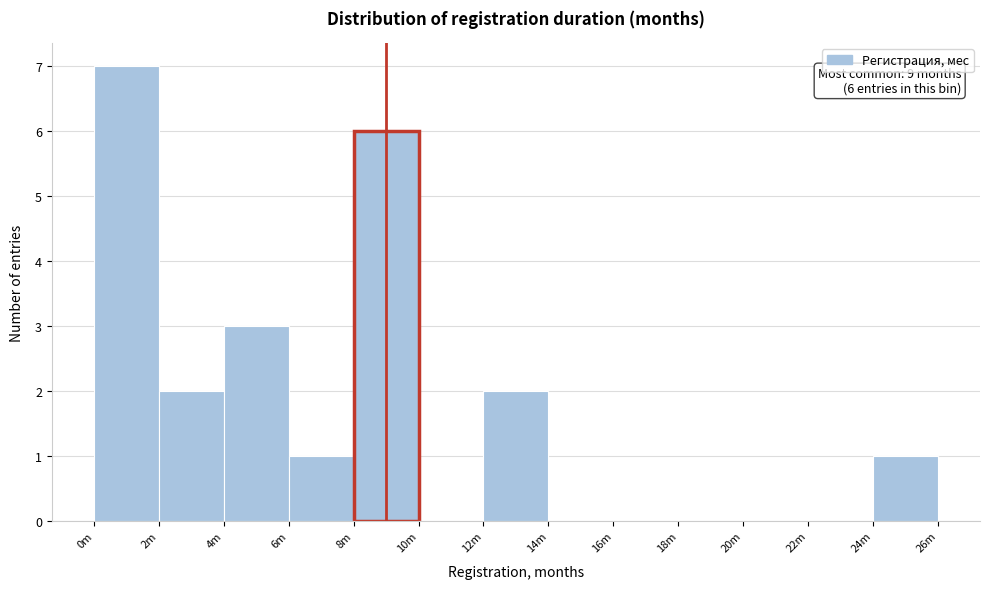

Reading left to right, extract all data points from this chart.

0m=7	2m=2	4m=3	6m=1	8m=6	10m=0	12m=2	14m=0	16m=0	18m=0	20m=0	22m=0	24m=1